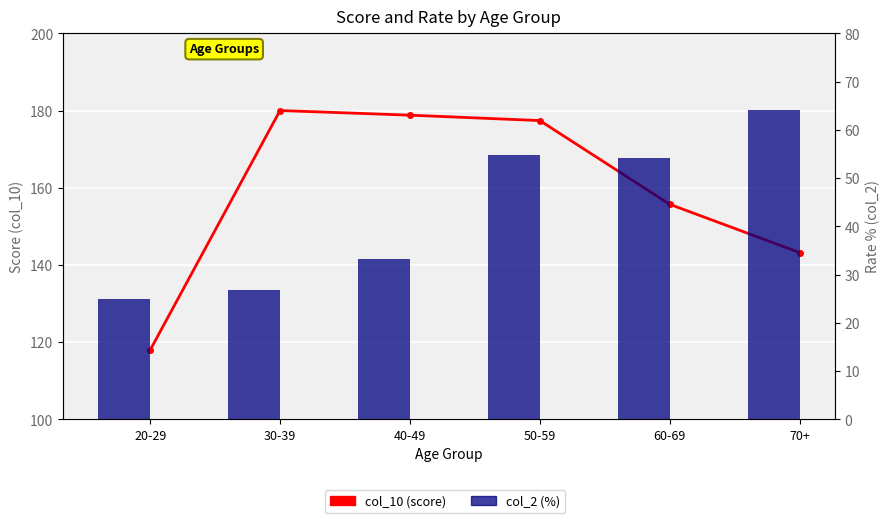

What are all the series names shown in the legend?

col_10 (score), col_2 (%)